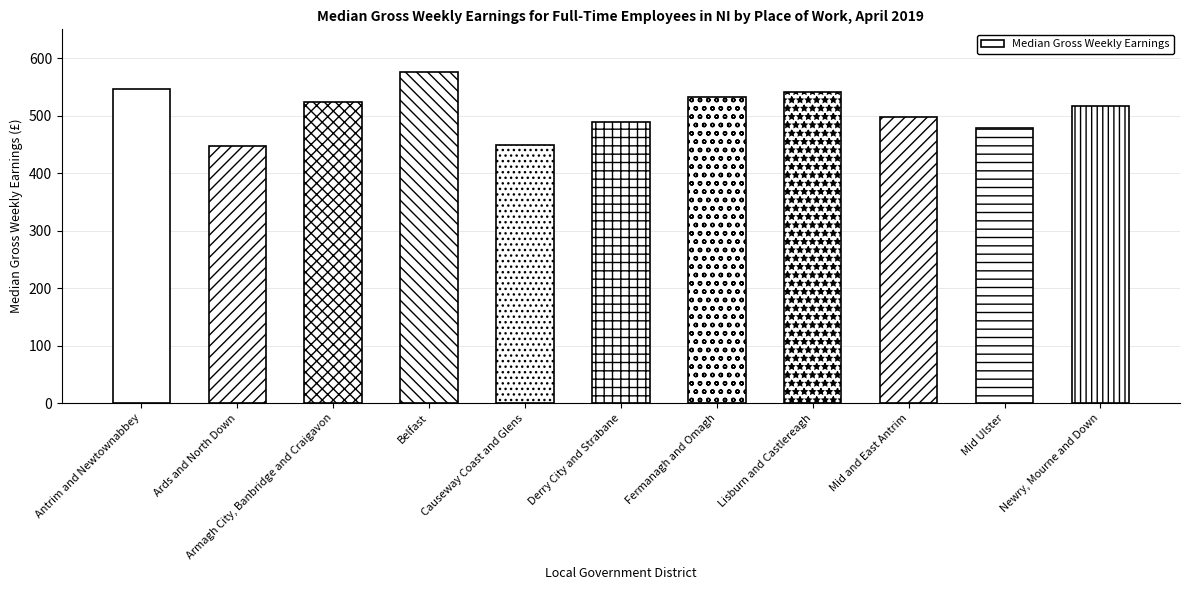

Which has a higher value, Fermanagh and Omagh or Belfast?

Belfast